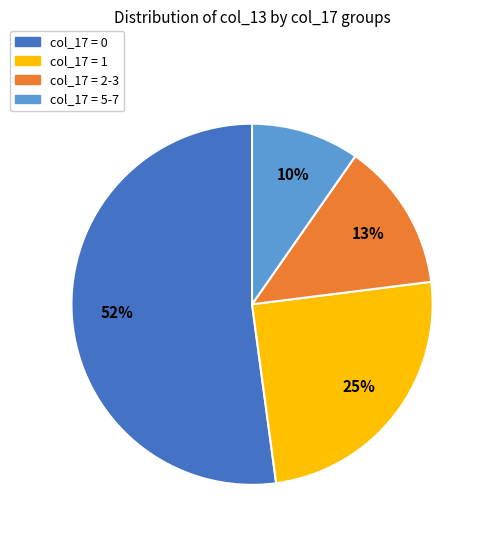

What is the largest slice in the pie chart?

col_17 = 0